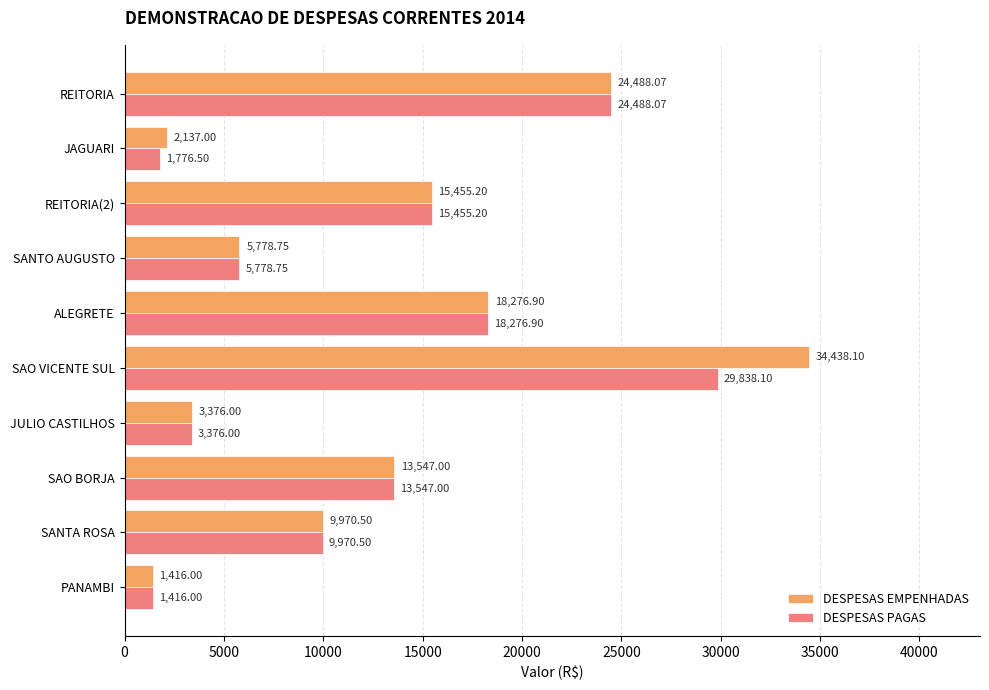

How many data points in DESPESAS PAGAS are less than 13547?

5